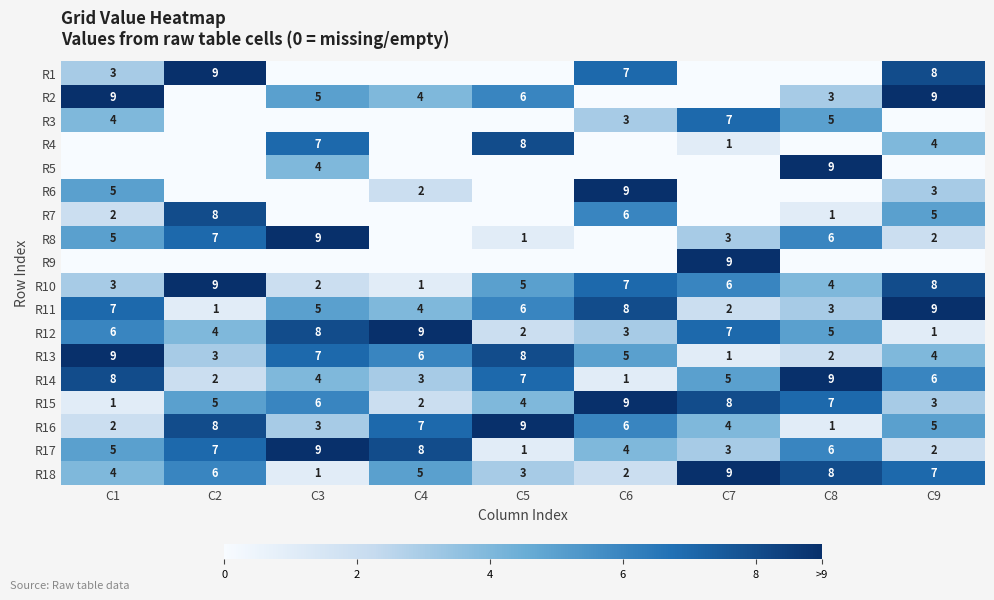

Which has a higher value, C5 or C6?

C6